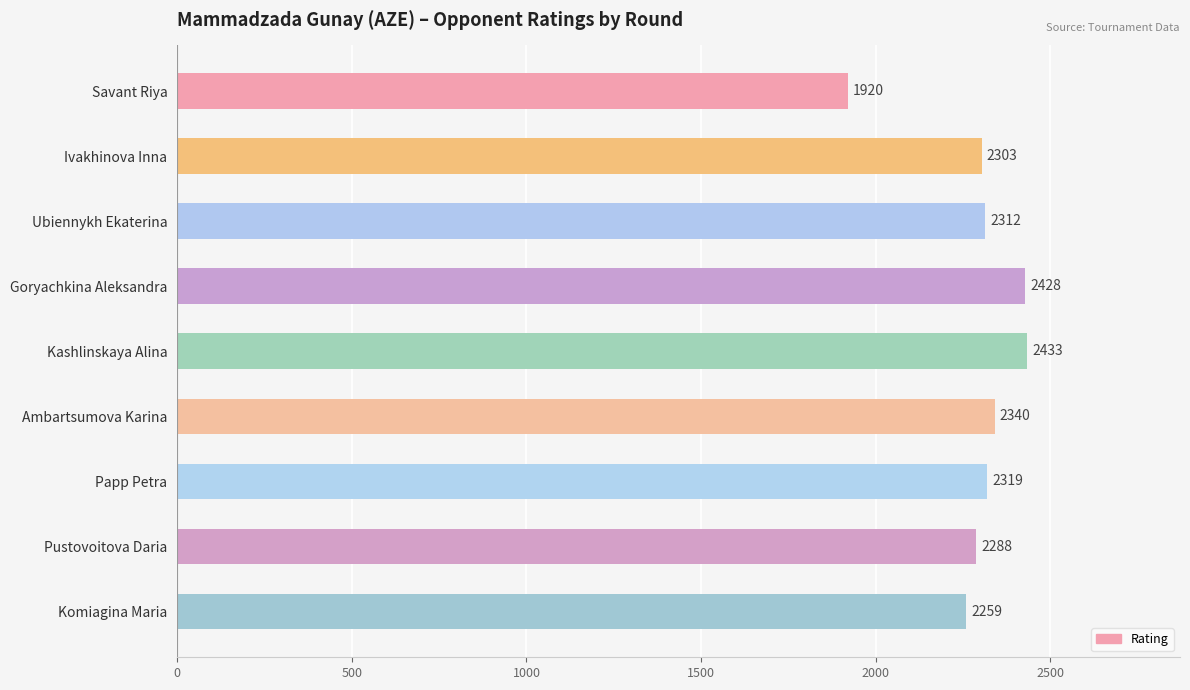

Reading top to bottom, what are all the values shown in this chart?

Savant Riya=1920	Ivakhinova Inna=2303	Ubiennykh Ekaterina=2312	Goryachkina Aleksandra=2428	Kashlinskaya Alina=2433	Ambartsumova Karina=2340	Papp Petra=2319	Pustovoitova Daria=2288	Komiagina Maria=2259